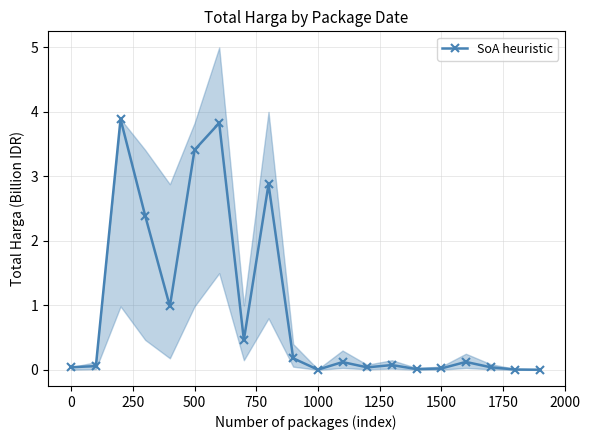

True or false: SoA heuristic has a value of 0.0 at 0.

True